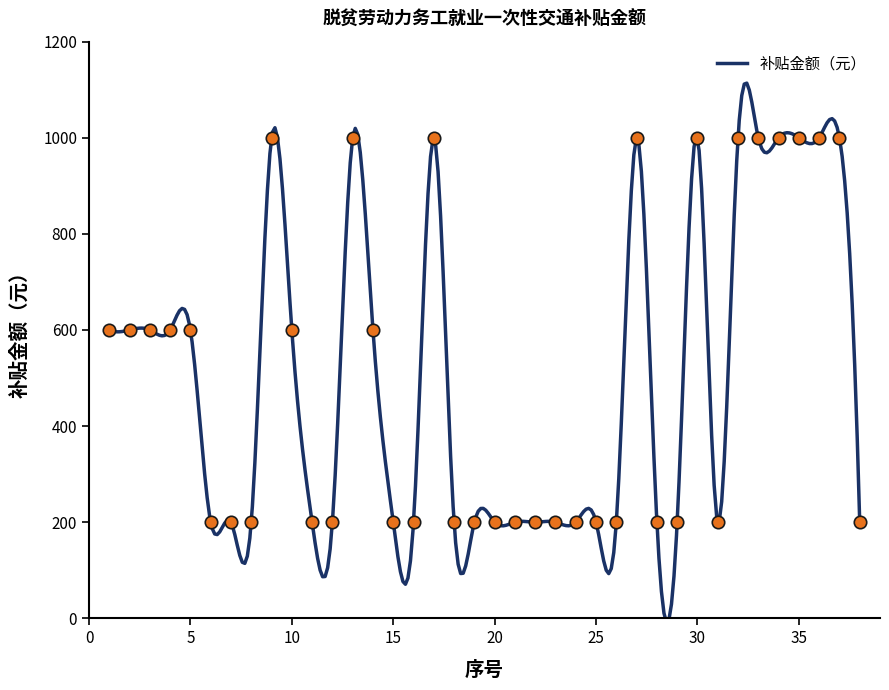

What is the ratio of the value at 17 to the value at 3?

1.7